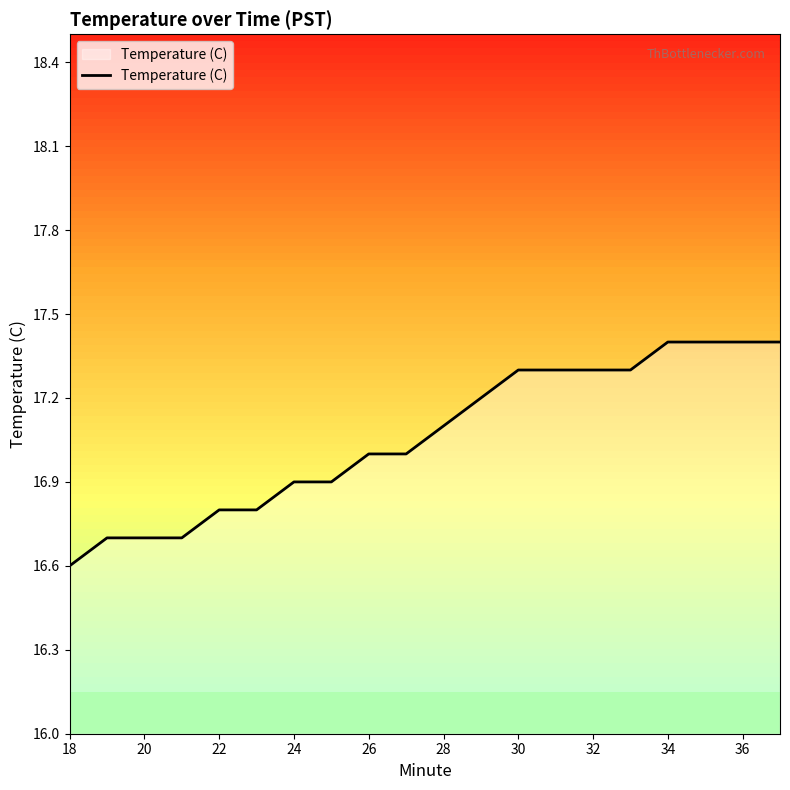

What is the difference between the maximum and minimum values?

0.8